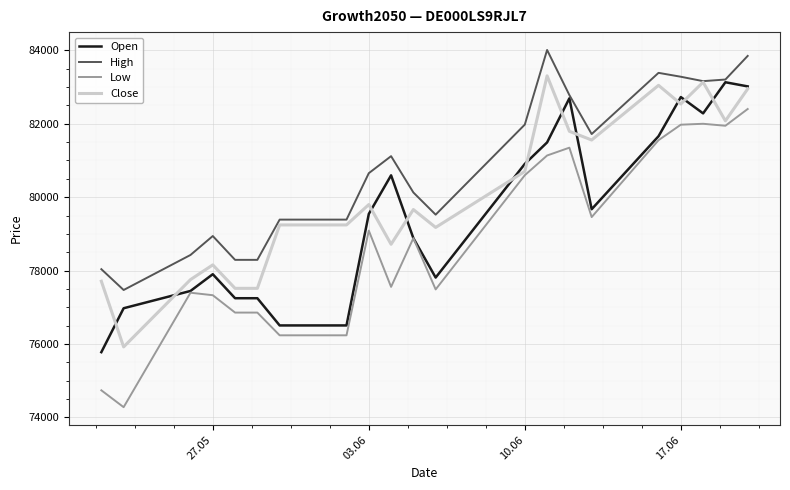

List the series in order of their overall mean, lowest first.

Low, Open, Close, High